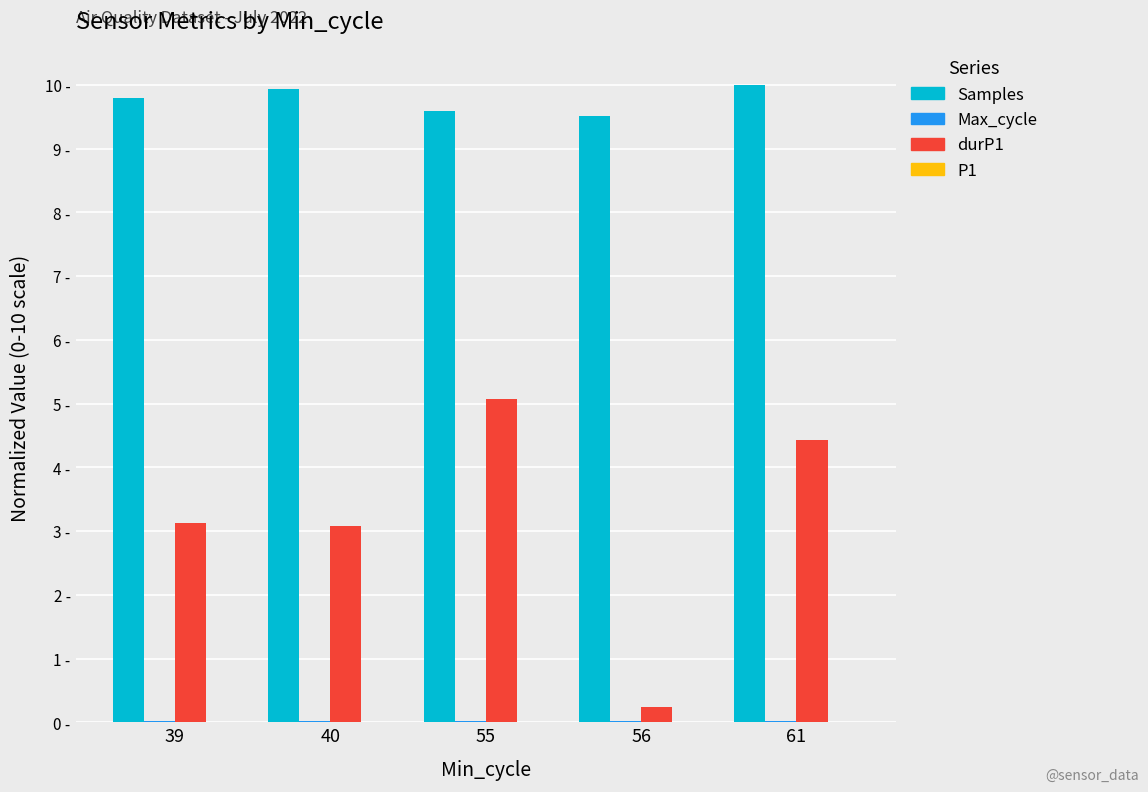

What is the maximum value shown in the chart?

10.0